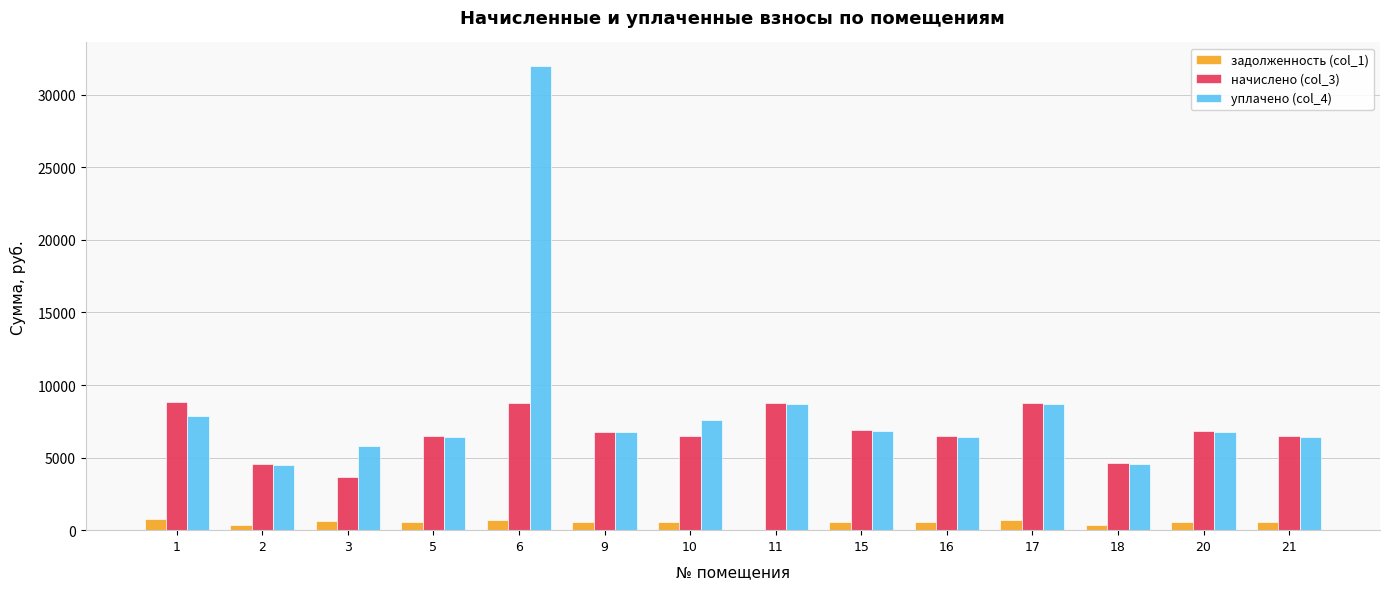

Are the bars grouped side by side (vs. stacked)?

Yes